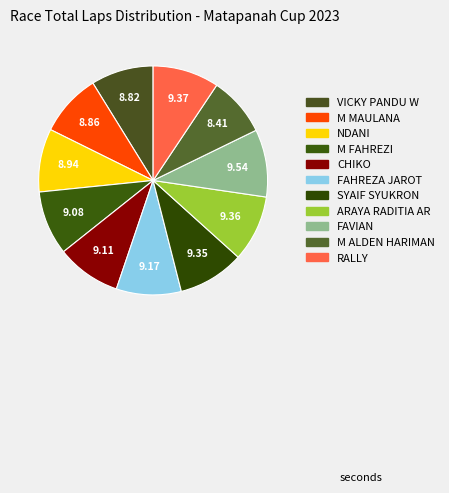

The M ALDEN HARIMAN slice represents 1% of the pie. True or false?

False